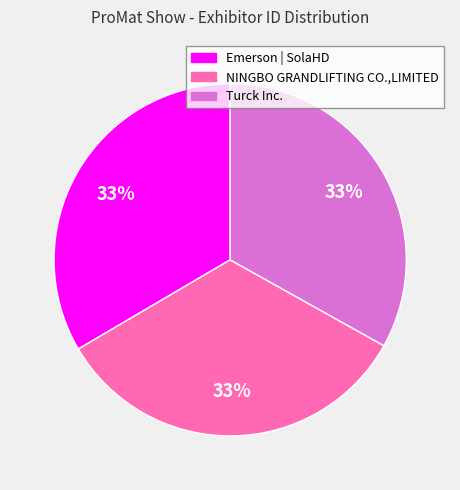

The Emerson | SolaHD slice represents 22% of the pie. True or false?

False